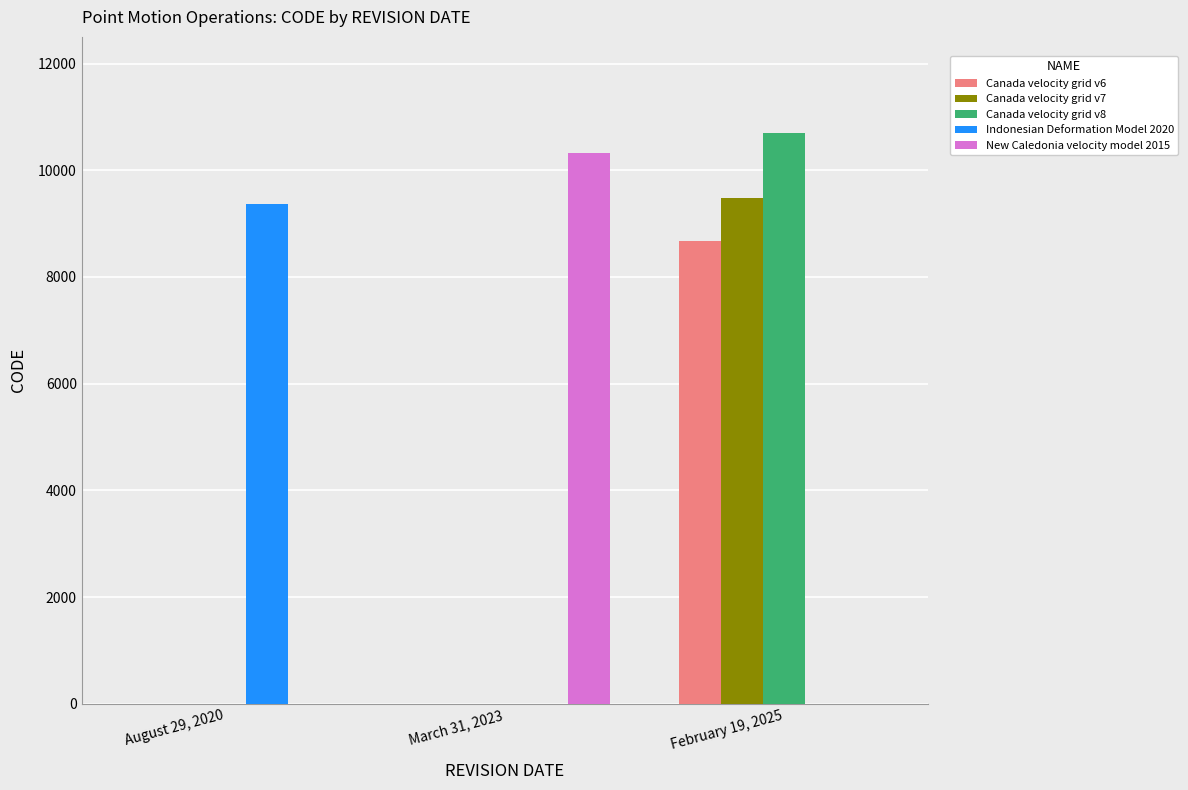

Is it true that Canada velocity grid v7 equals 9483 at February 19, 2025?

True